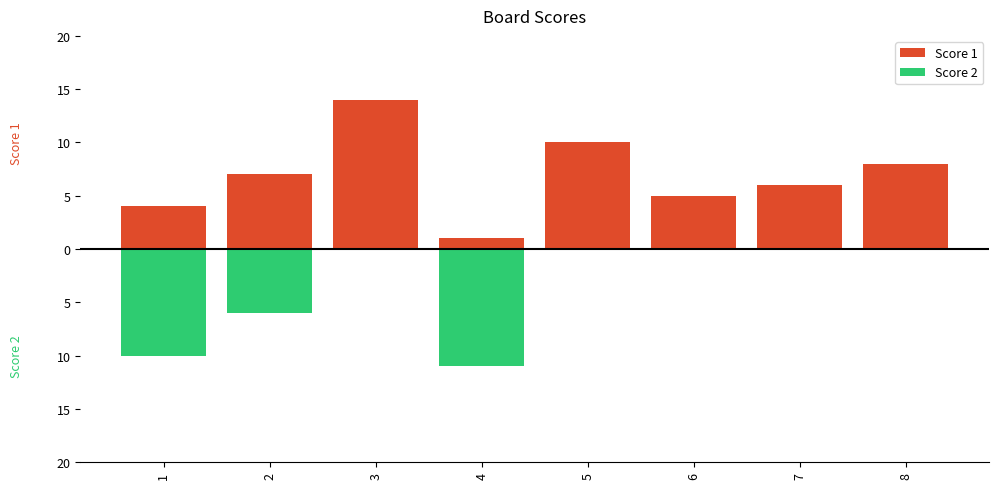

What is the smallest value displayed?

-11